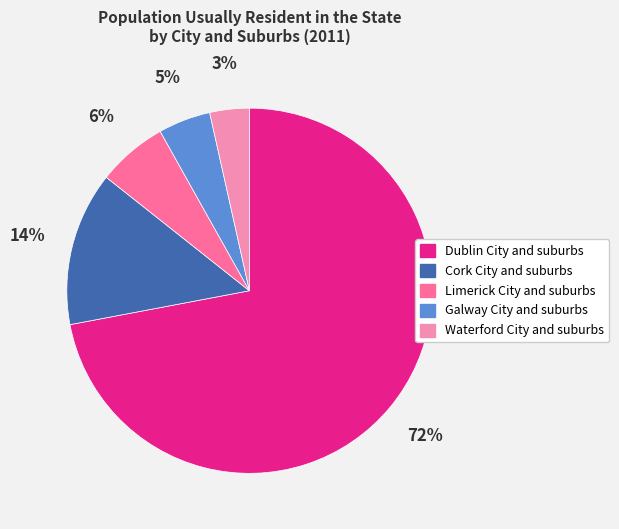

What is the largest slice in the pie chart?

Dublin City and suburbs